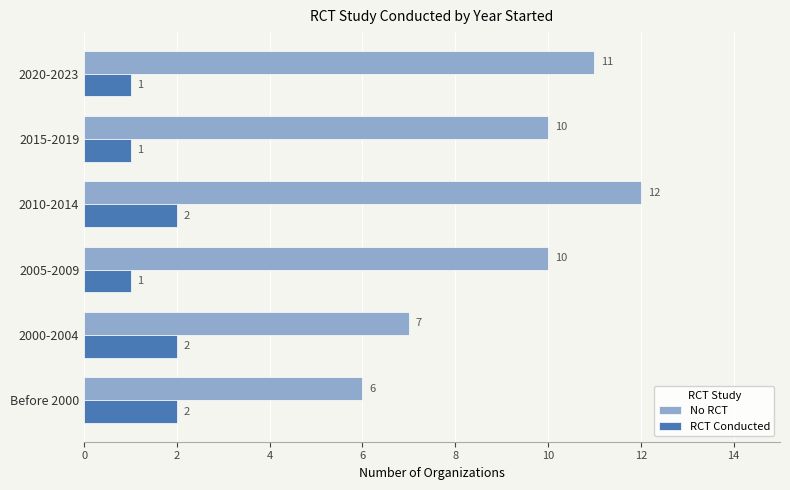

How many RCT Conducted values are between 1 and 2?

6